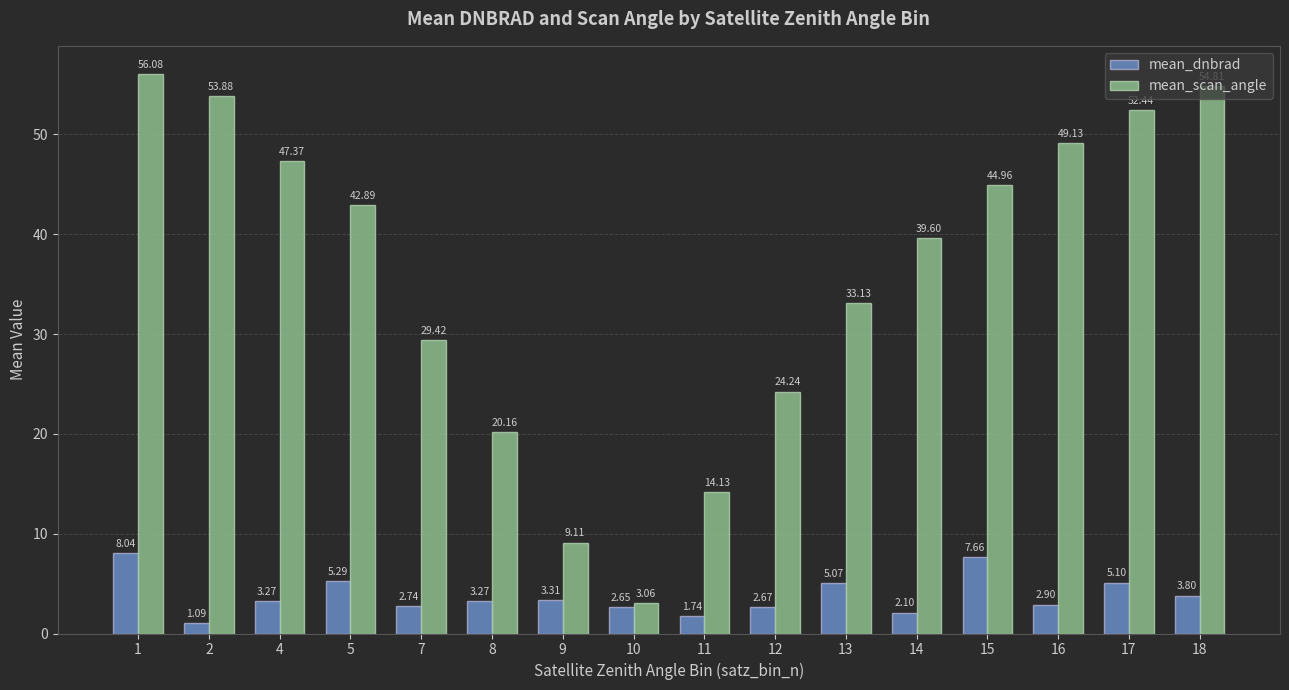

How many bars are there in total?

32